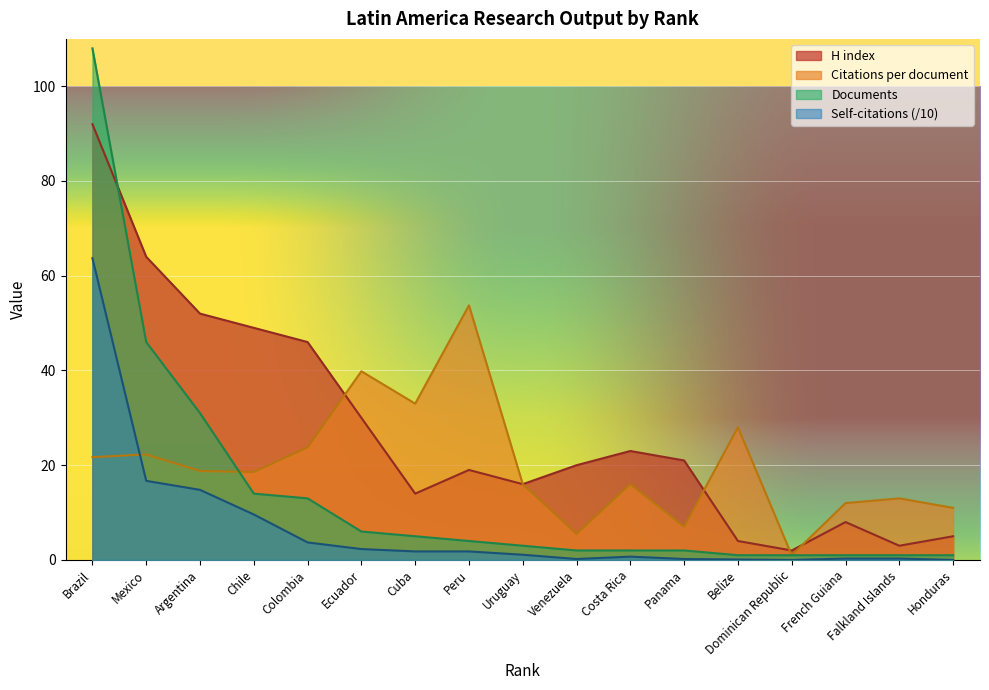

How many values in the Self-citations series are below 1?

8